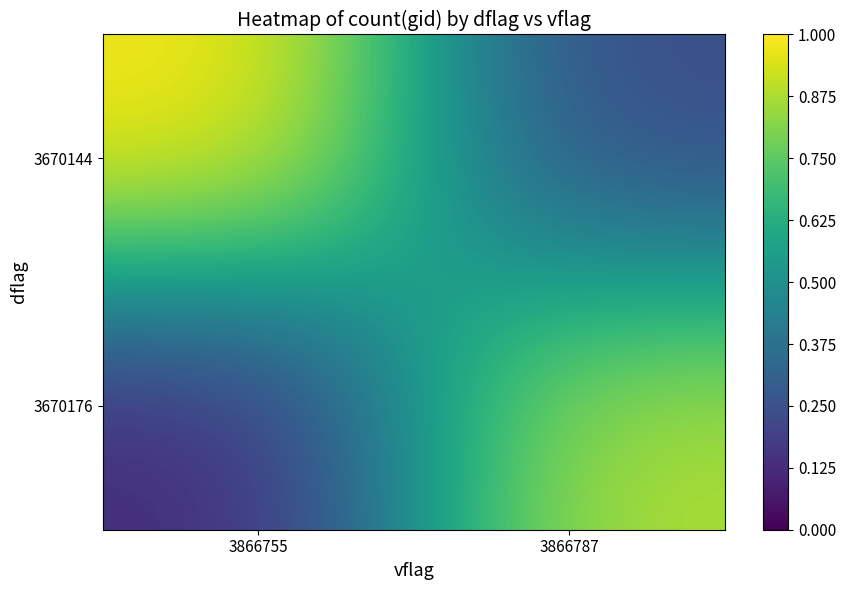

What is the minimum value shown in the chart?

0.1